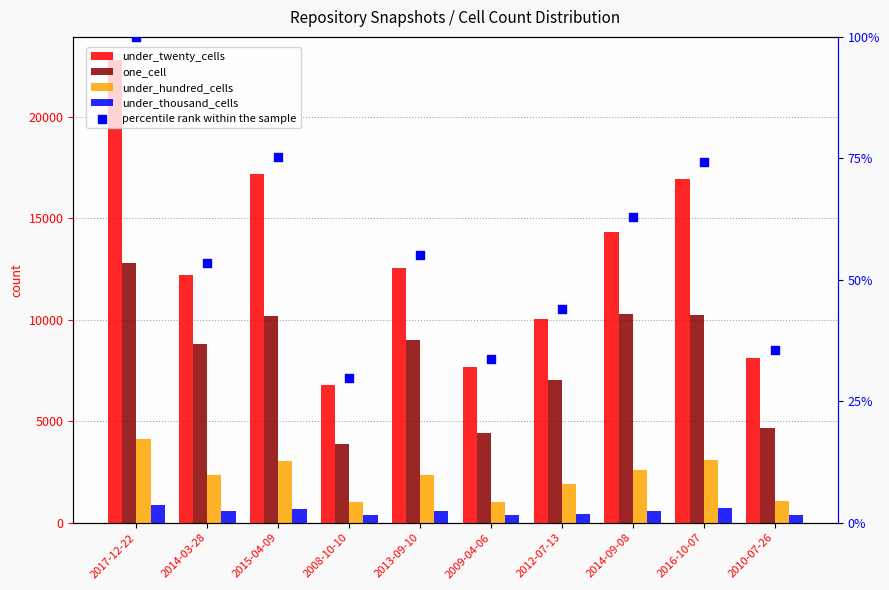

What are all the series names shown in the legend?

under_twenty_cells, one_cell, under_hundred_cells, under_thousand_cells, percentile rank within the sample